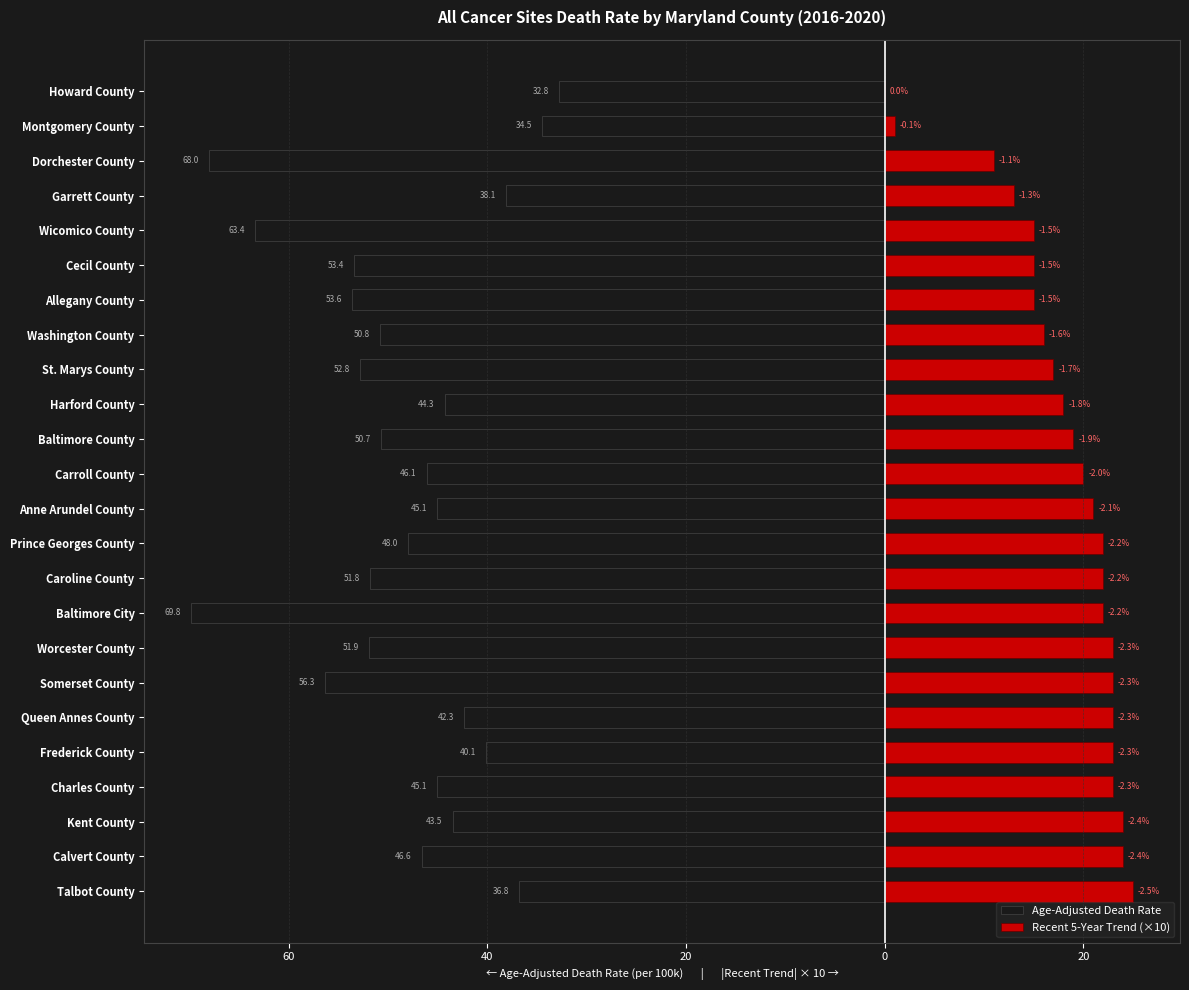

What is the total value across all series at Wicomico County?

-48.4